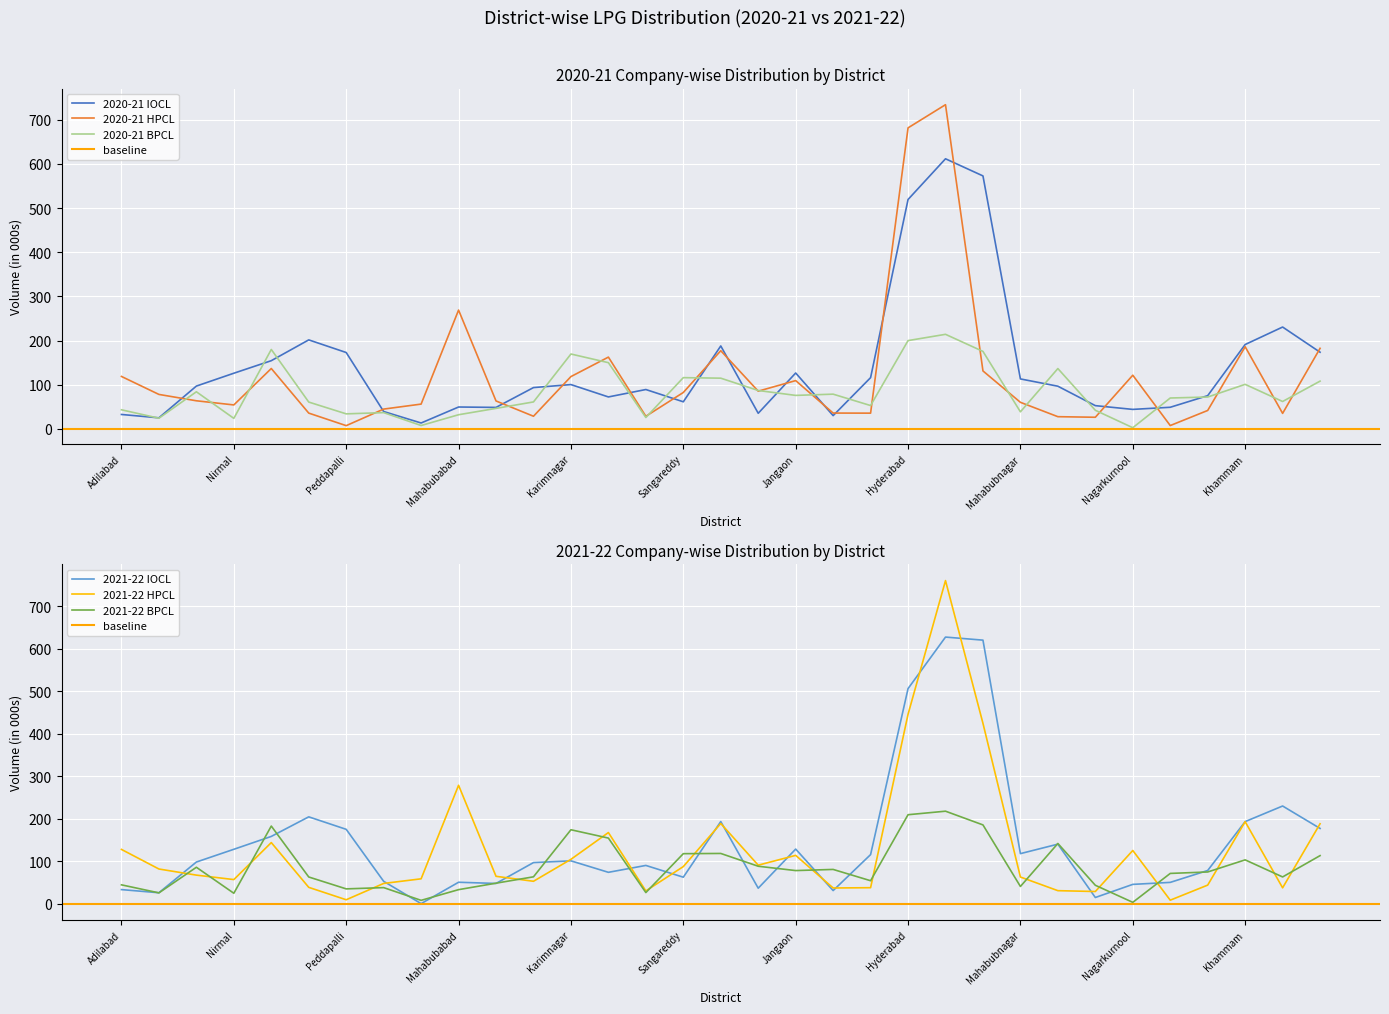

After their last crossing, which series has the higher values: 2021-22 IOCL or 2021-22 BPCL?

2021-22 IOCL